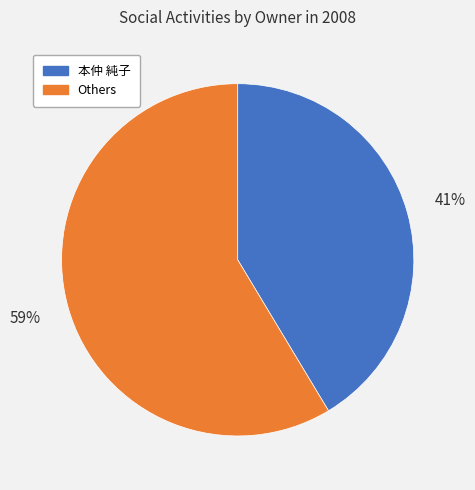

To the nearest percent, what is the average slice percentage?

50%